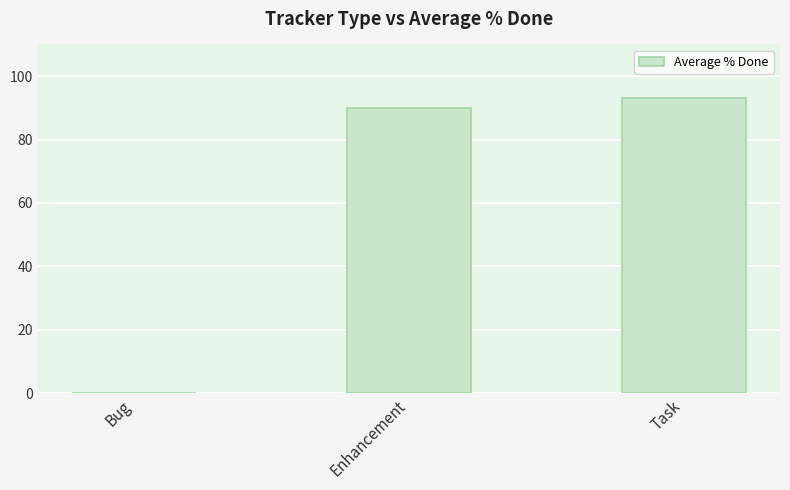

The chart shows a value of 0 at Bug. True or false?

True